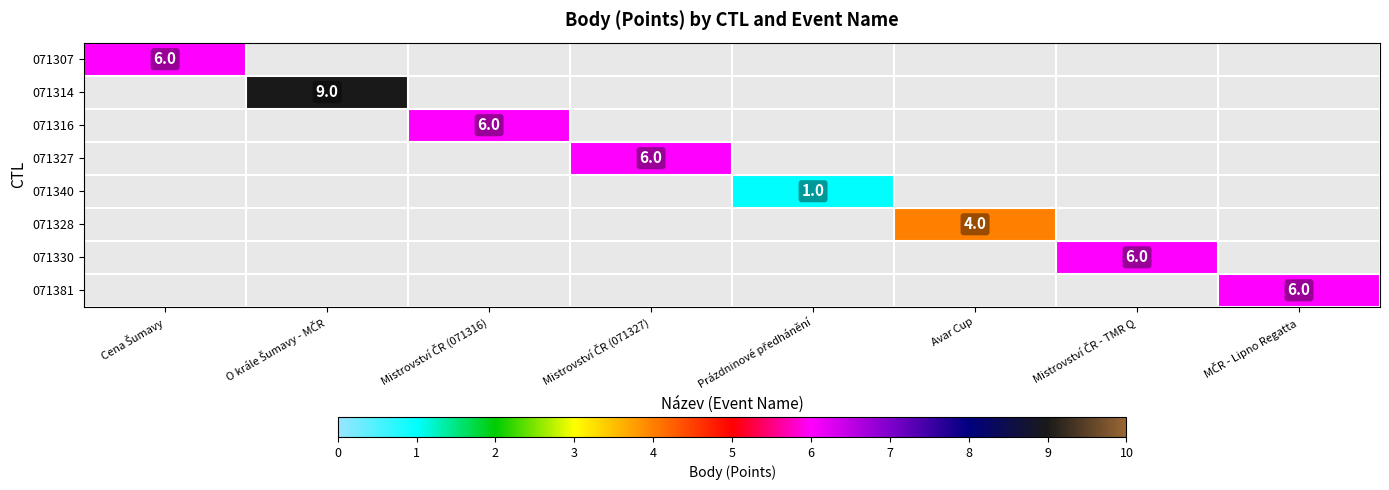

How many series are shown in this chart?

8